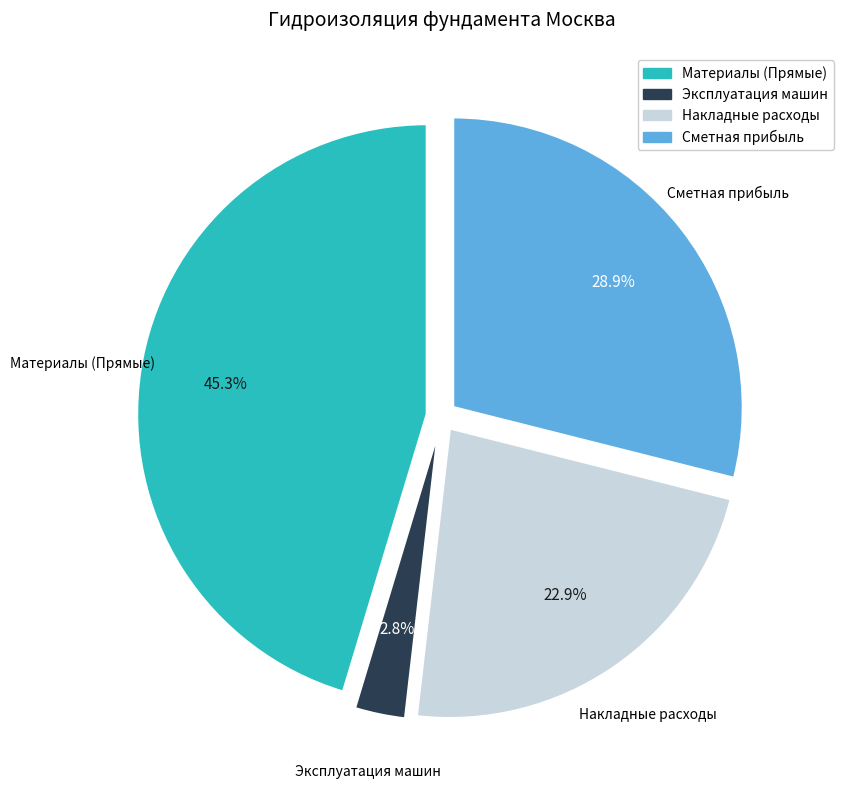

To the nearest percent, what portion does Сметная прибыль represent?

29%